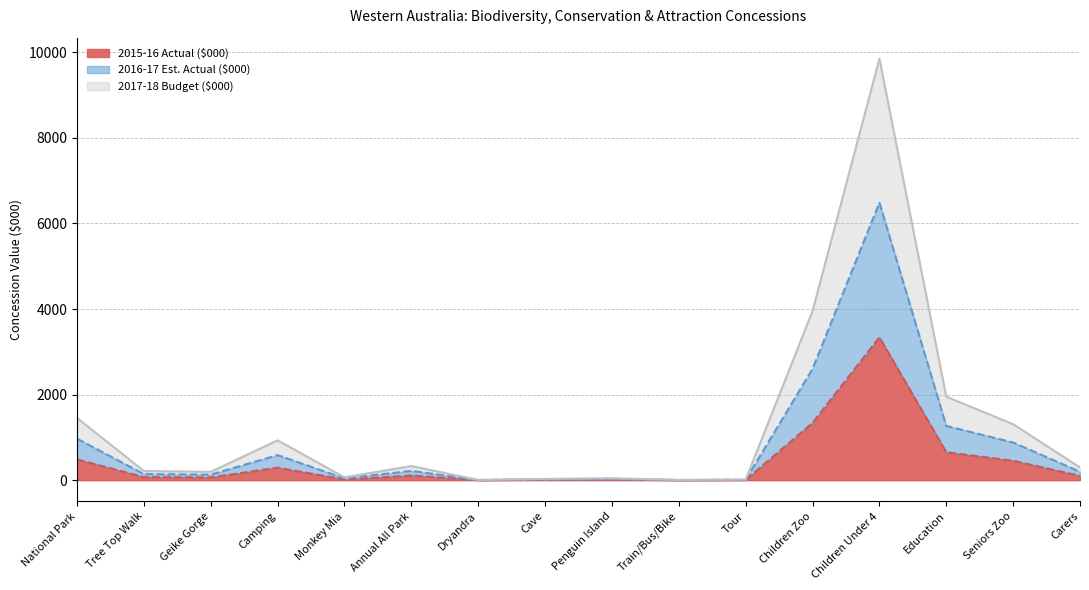

Which category has the highest value in the 2015-16 Actual ($000) series?

Children Under 4